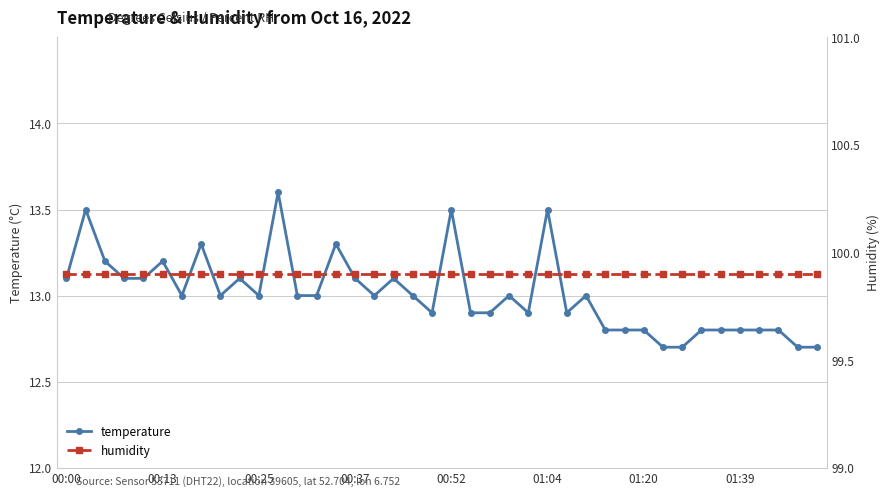

Rank the series at 11 from lowest to highest value.

temperature, humidity